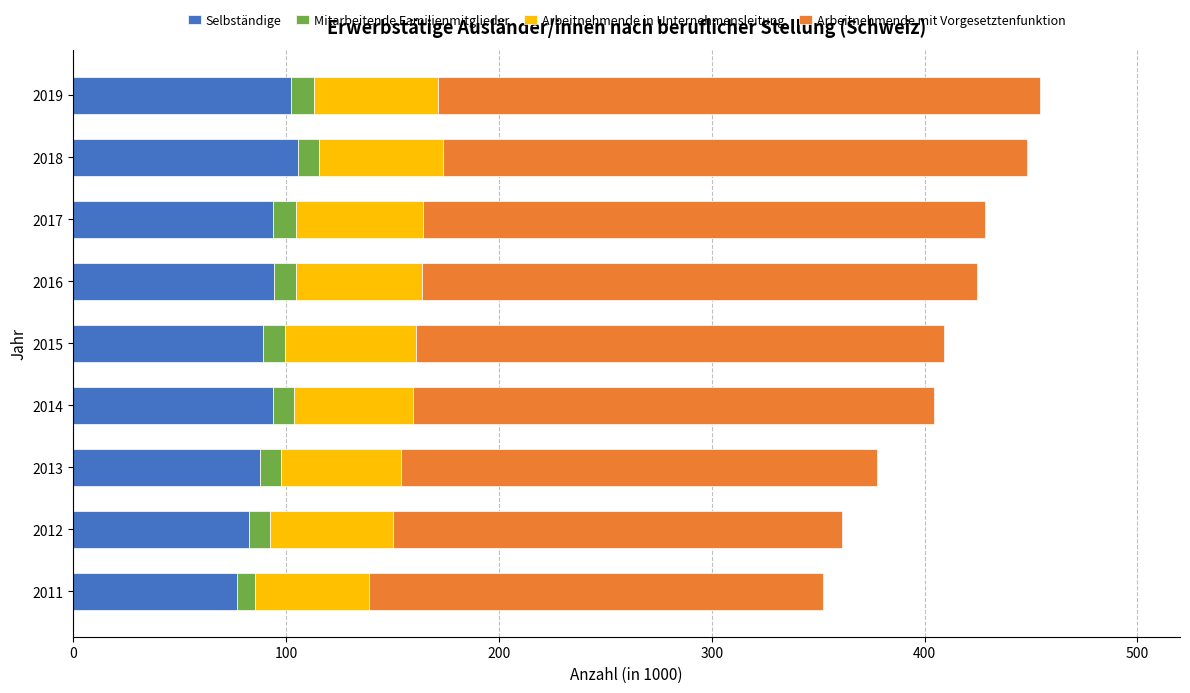

True or false: Selbständige has a value of 102.2 at 2019.

True